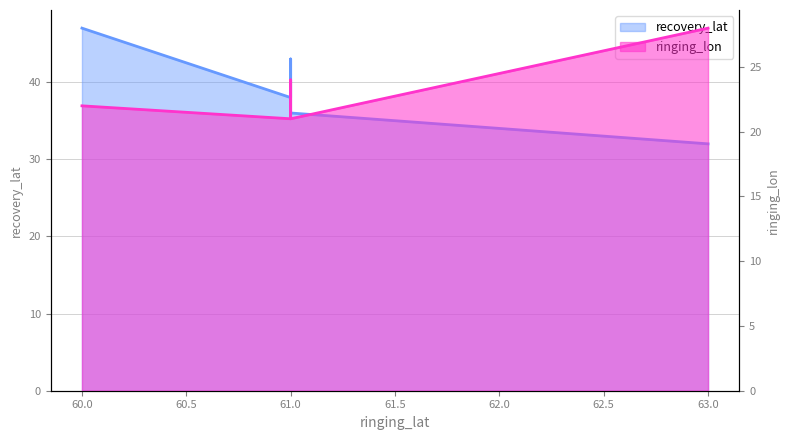

How many lines are shown in the chart?

2